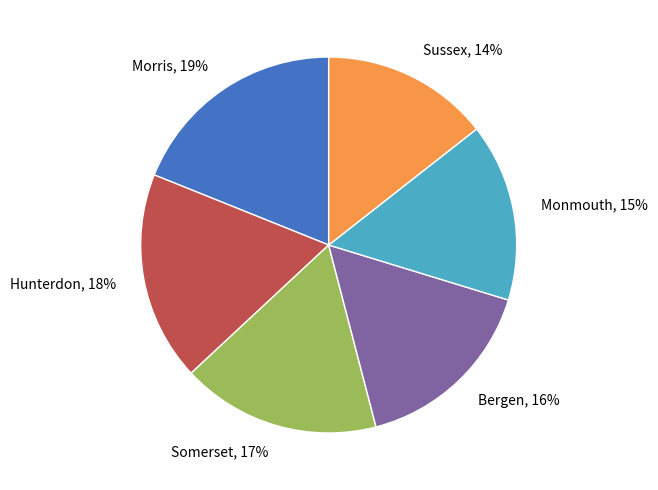

Which slice is the largest?

Morris